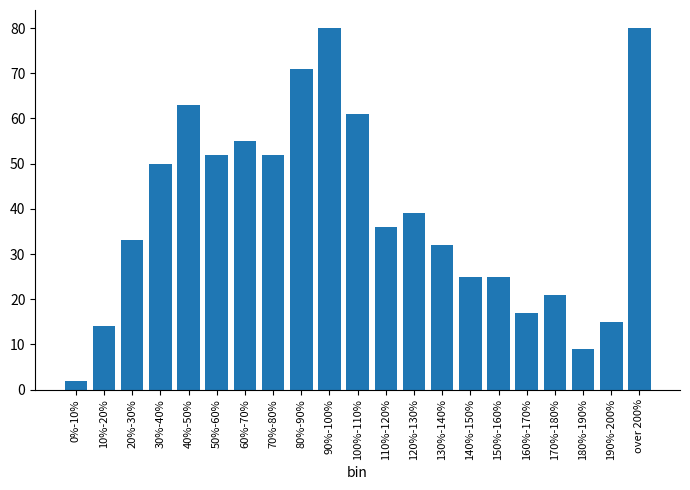

Reading left to right, list all the values displayed in this chart.

0%-10%=2	10%-20%=14	20%-30%=33	30%-40%=50	40%-50%=63	50%-60%=52	60%-70%=55	70%-80%=52	80%-90%=71	90%-100%=80	100%-110%=61	110%-120%=36	120%-130%=39	130%-140%=32	140%-150%=25	150%-160%=25	160%-170%=17	170%-180%=21	180%-190%=9	190%-200%=15	over 200%=80